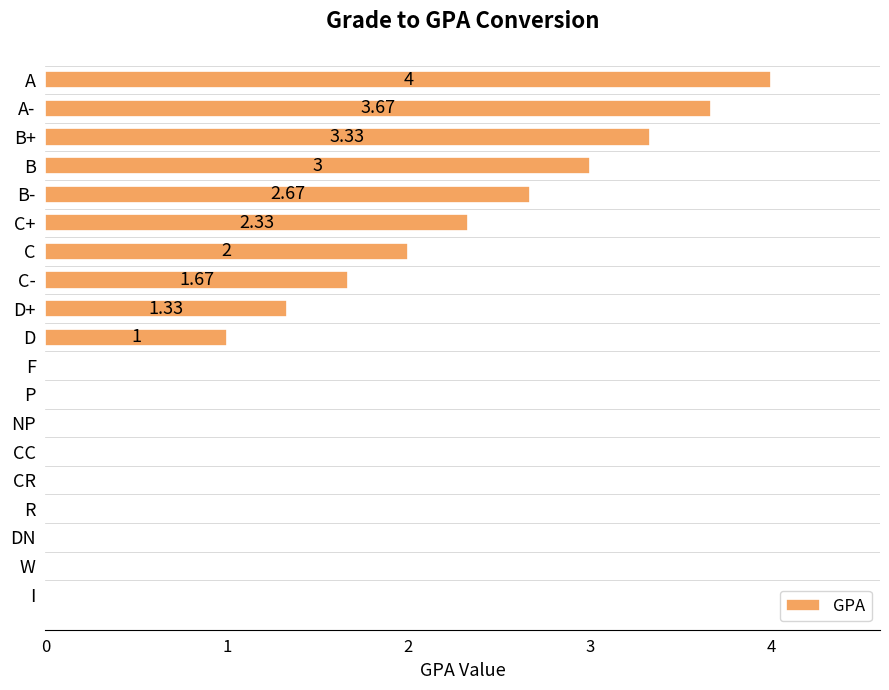

Where is the data nearest to the value 2?

C